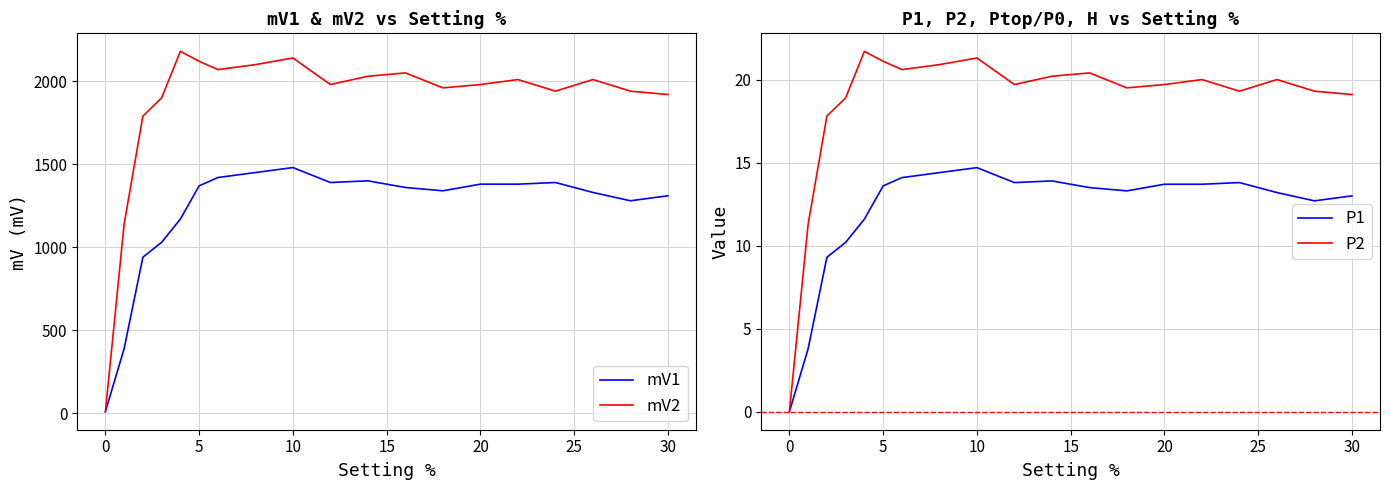

True or false: P1 has a value of 4.6 at 20.

False